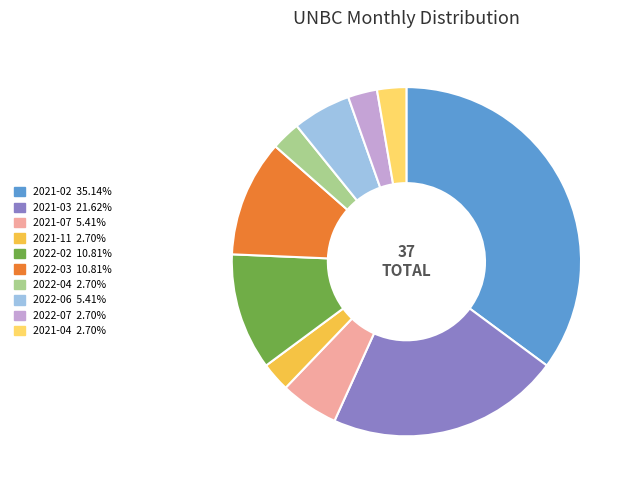

Count the number of slices in the pie.

10